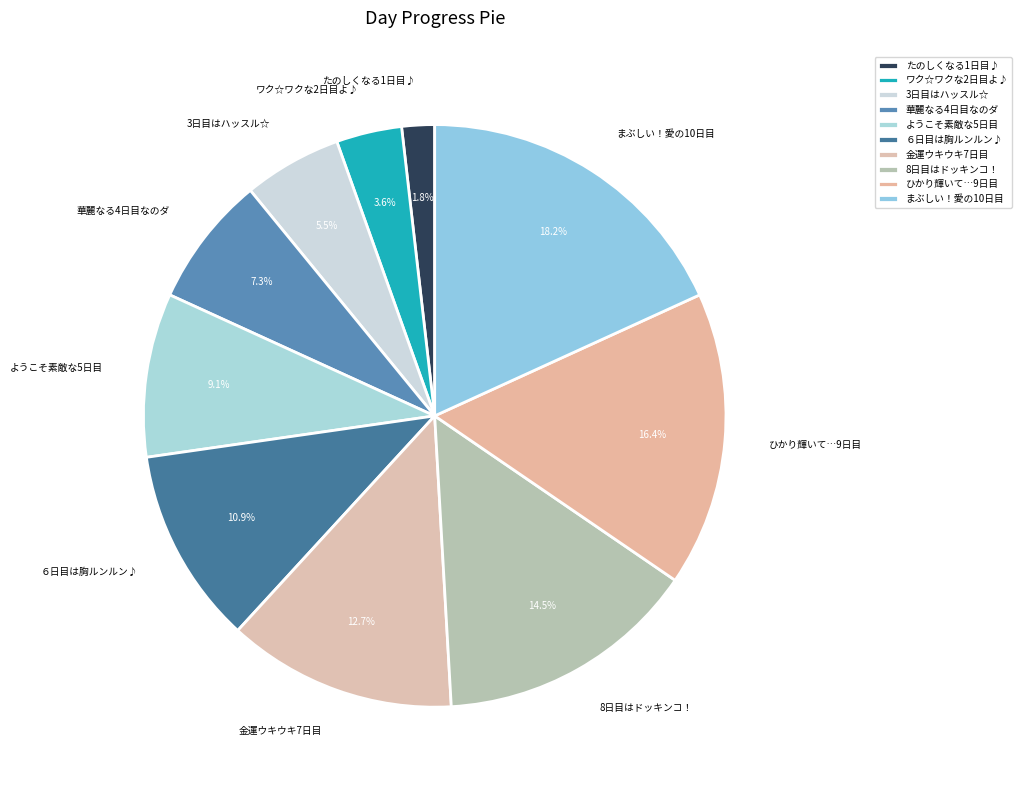

Does 3日目はハッスル☆ represent more than half of the total?

No